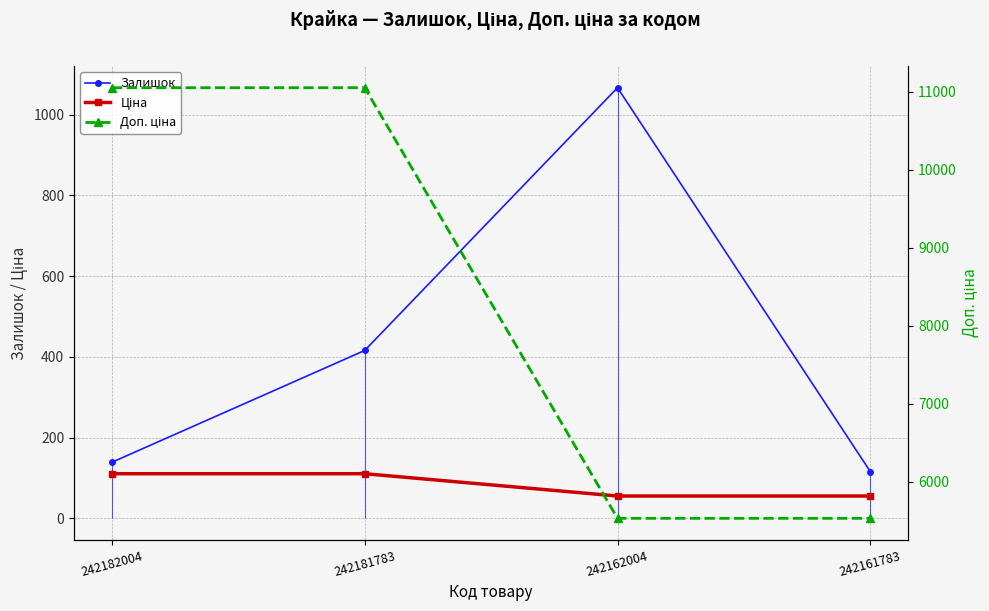

Which series changed the most between 242181783 and 242161783?

Доп. ціна